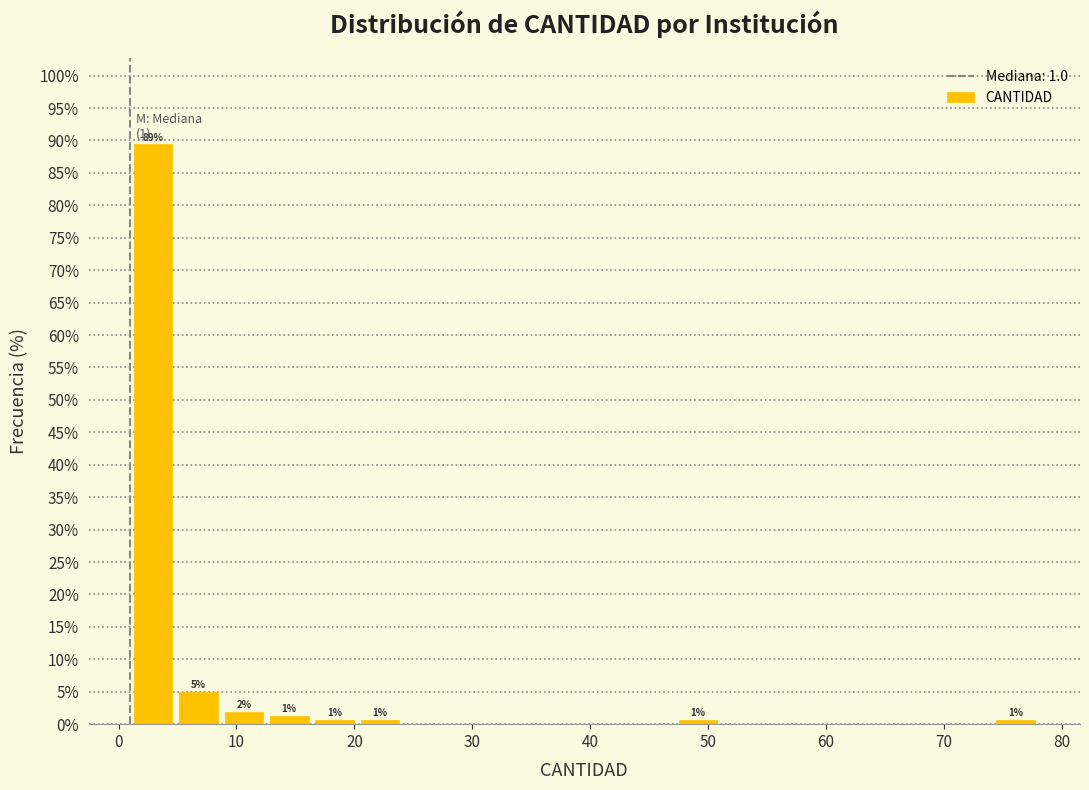

Read against the x-axis, roughly where is the centre of the tallest bar?

3